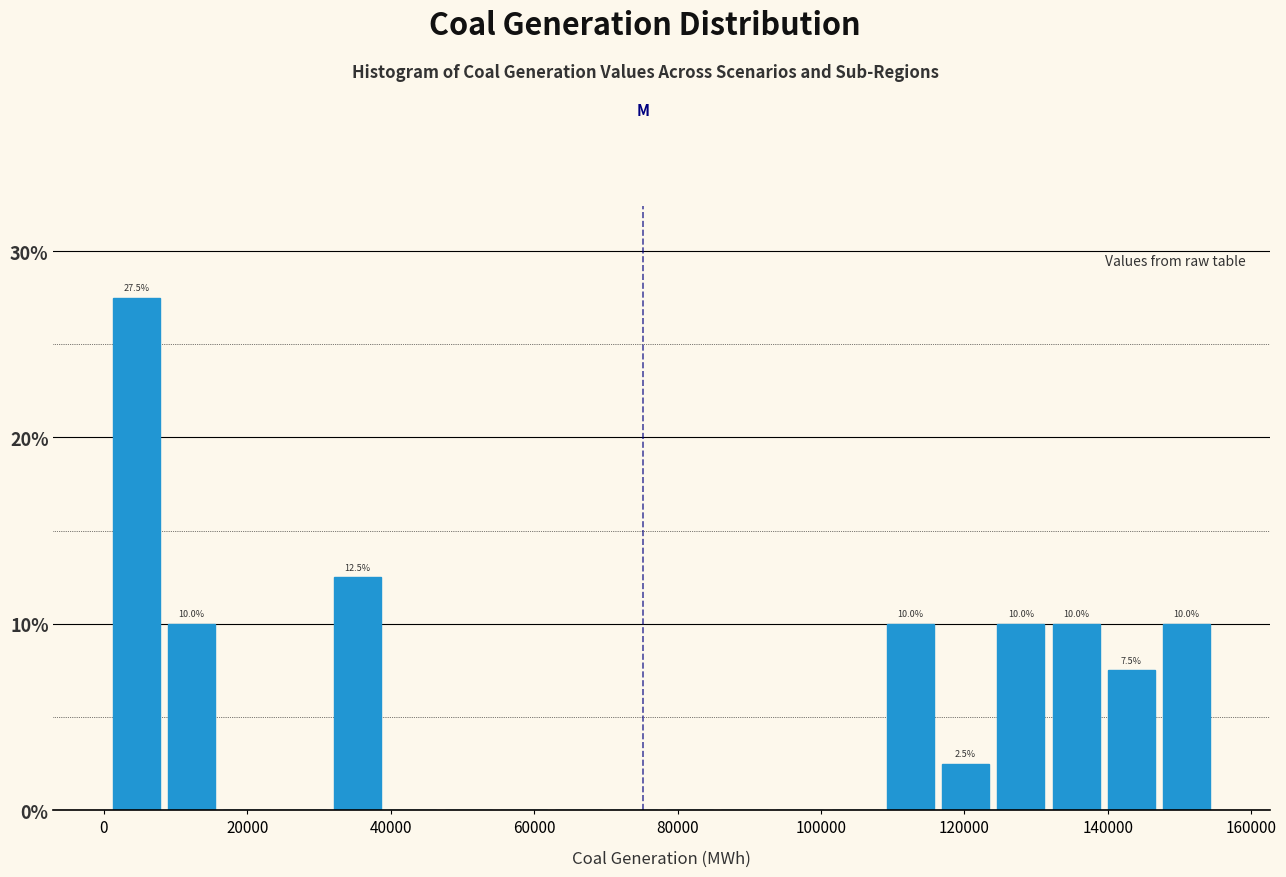

Read against the x-axis, roughly where is the centre of the tallest bar?

4000